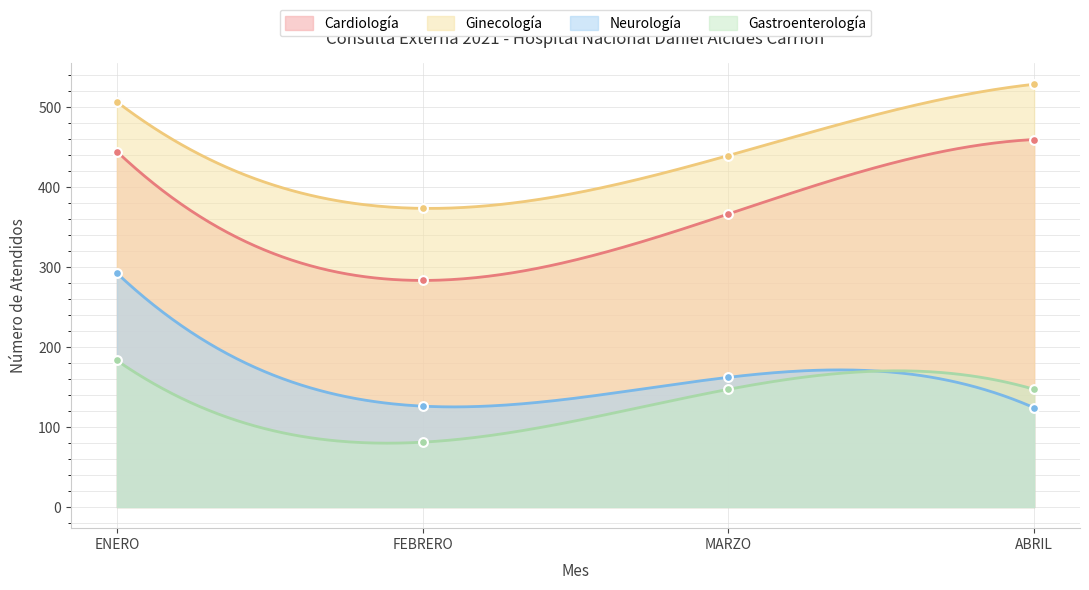

Which series contains the highest Y value?

Ginecología